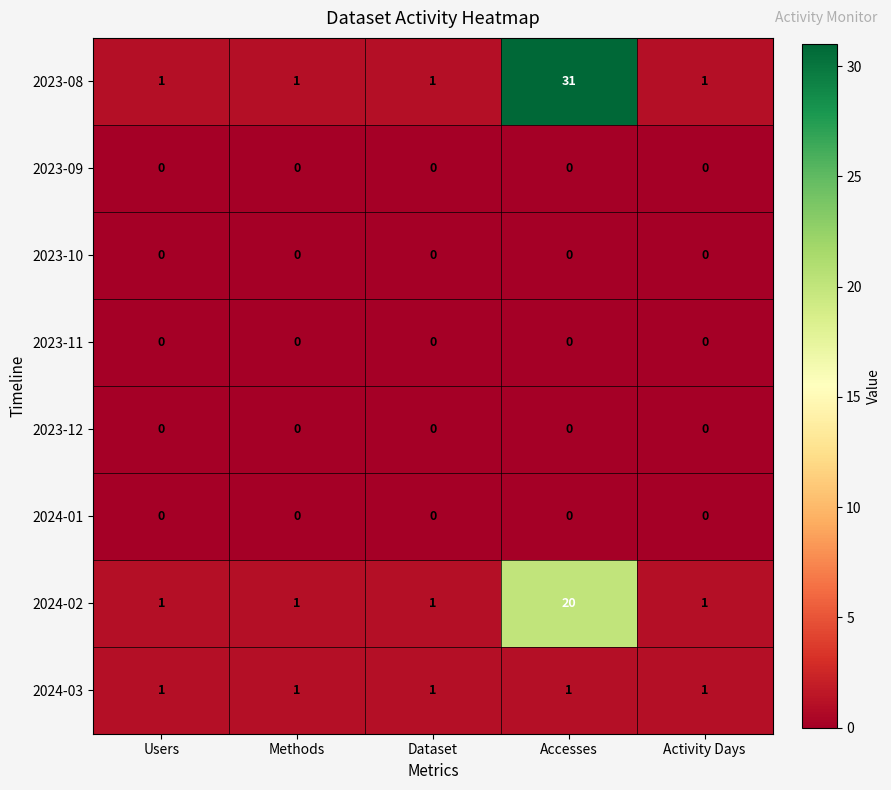

The 2024-02 series shows 2 at Methods. True or false?

False